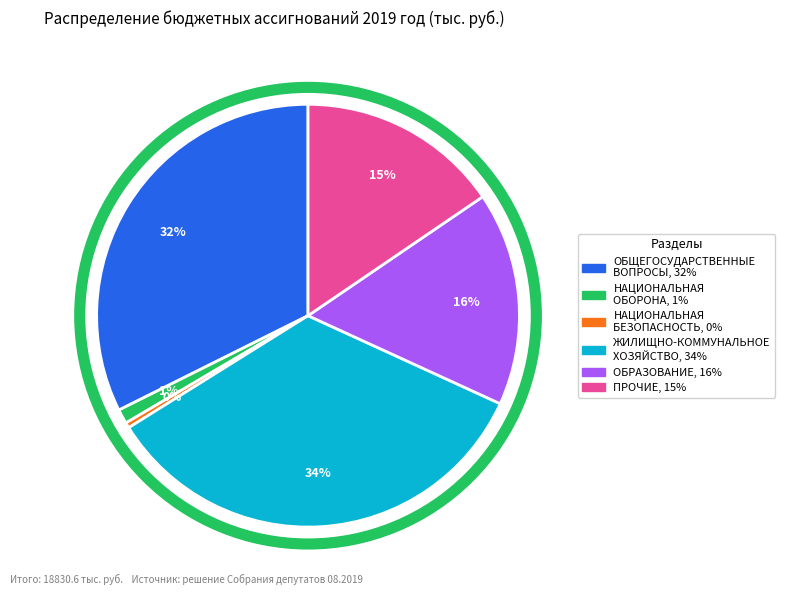

Rank the categories by value from highest to lowest.

ЖИЛИЩНО-КОММУНАЛЬНОЕ ХОЗЯЙСТВО, ОБЩЕГОСУДАРСТВЕННЫЕ ВОПРОСЫ, ОБРАЗОВАНИЕ, ПРОЧИЕ, НАЦИОНАЛЬНАЯ ОБОРОНА, НАЦИОНАЛЬНАЯ БЕЗОПАСНОСТЬ